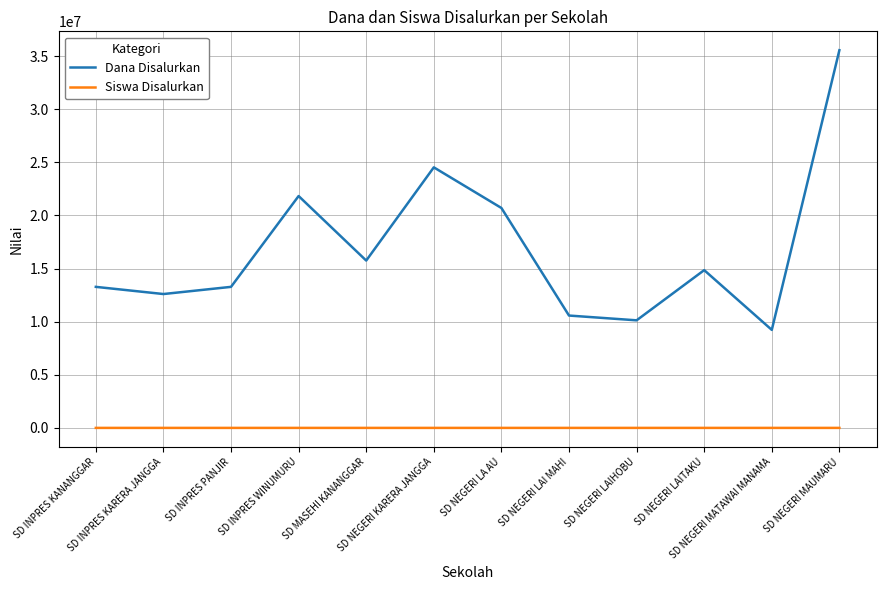

Which series changed the most between SD NEGERI LA AU and SD NEGERI LAI MAHI?

Dana Disalurkan